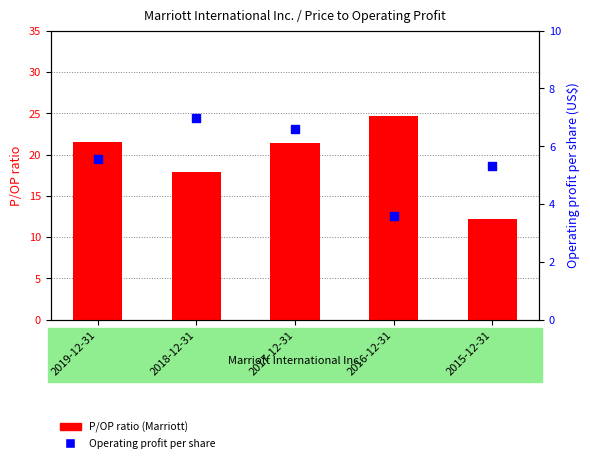

Which series has the widest spread of Y values?

P/OP ratio (Marriott)